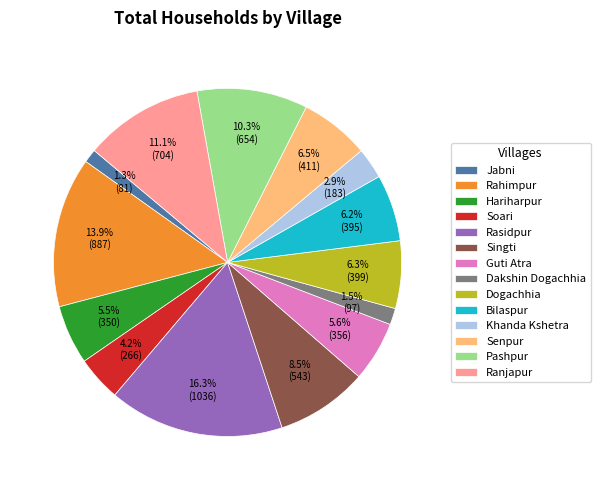

What portion of the pie excludes Singti?

91.5%